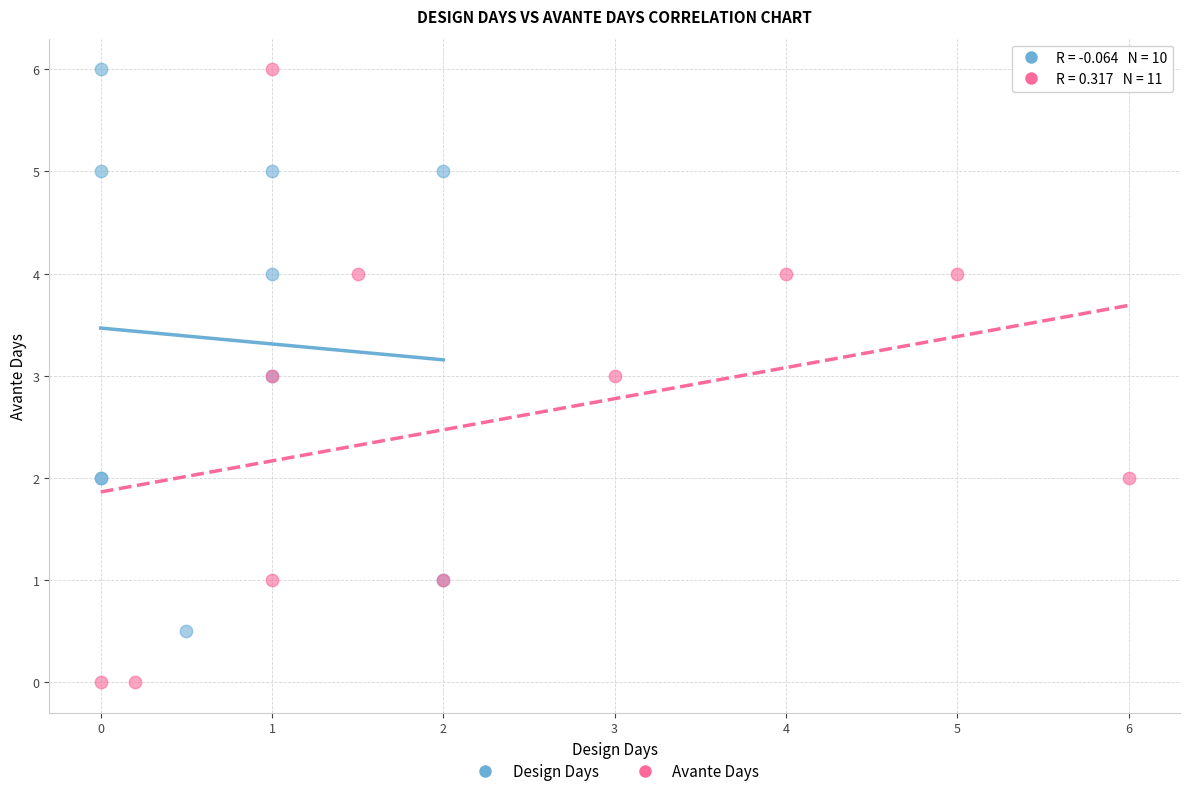

Which series has the largest Y range (max minus min)?

Avante Days